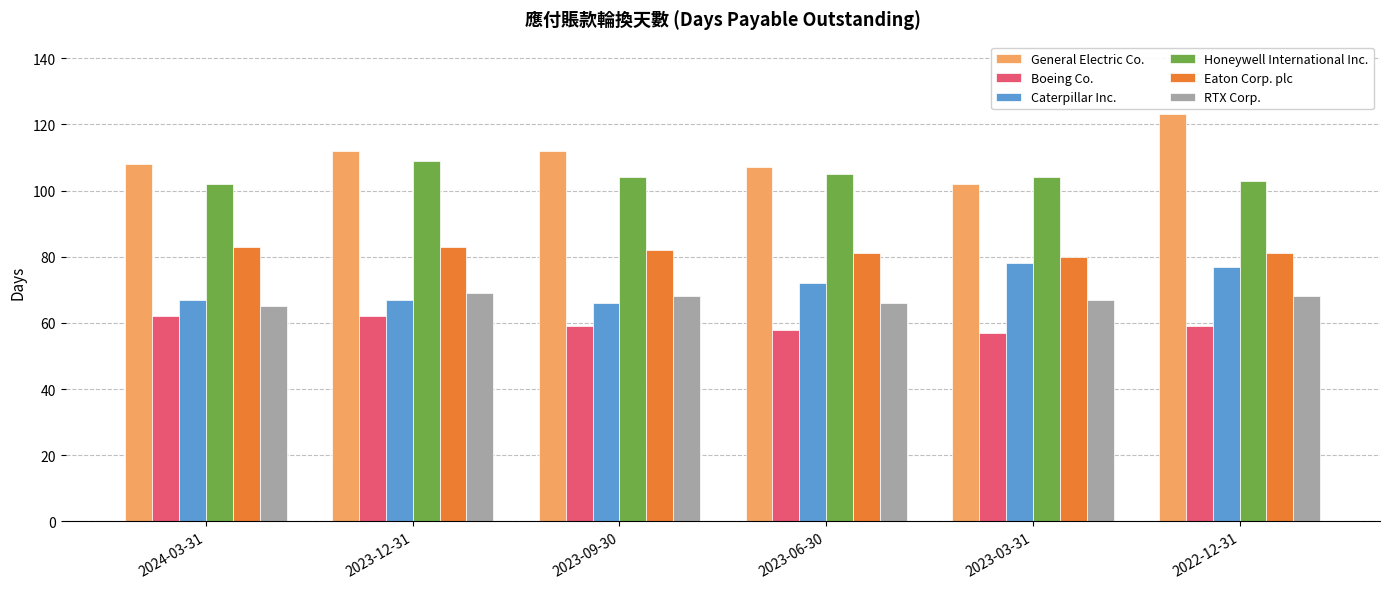

Reading right to left, what are all the values shown in this chart?

General Electric Co.: 123	102	107	112	112	108
Boeing Co.: 59	57	58	59	62	62
Caterpillar Inc.: 77	78	72	66	67	67
Honeywell International Inc.: 103	104	105	104	109	102
Eaton Corp. plc: 81	80	81	82	83	83
RTX Corp.: 68	67	66	68	69	65